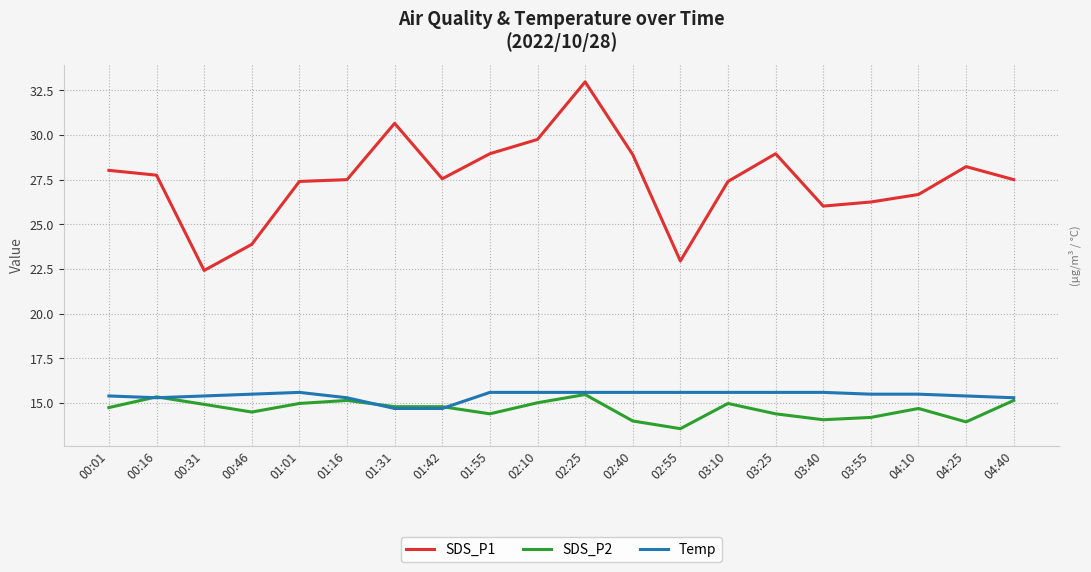

What is the average value of the SDS_P1 series?

27.5